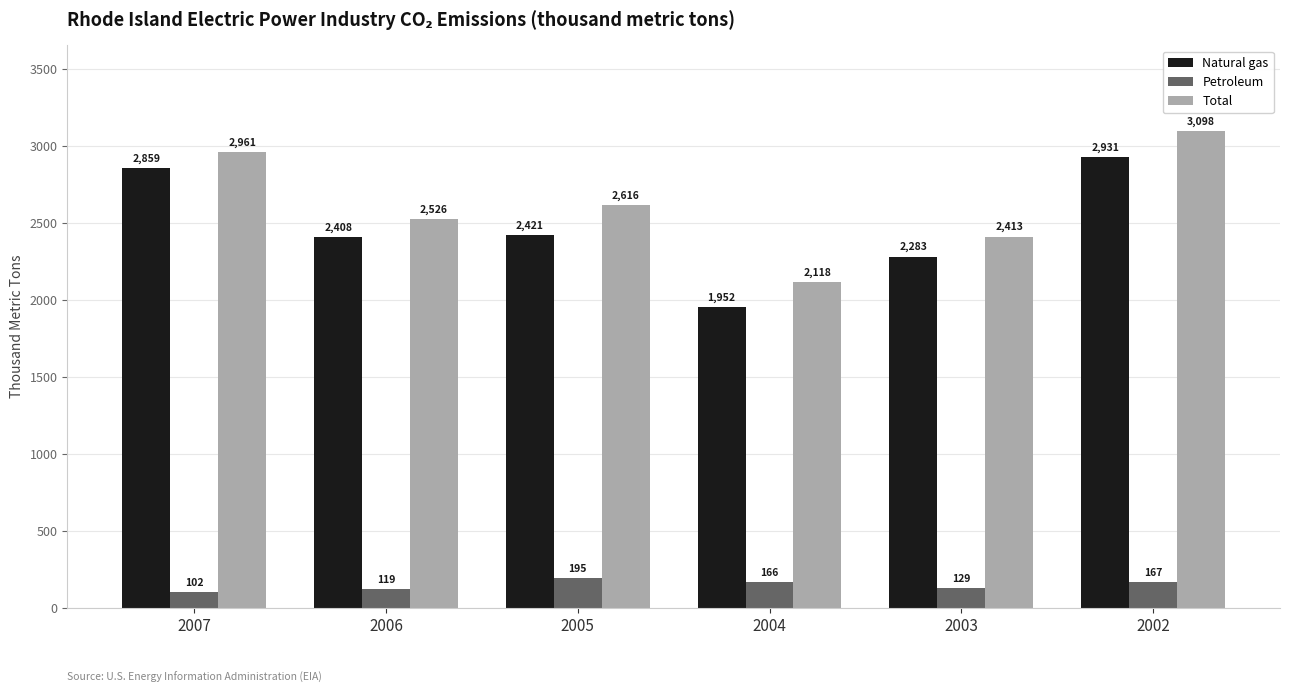

Is the value of Total at 2003 greater than the value of Natural gas at 2005?

No